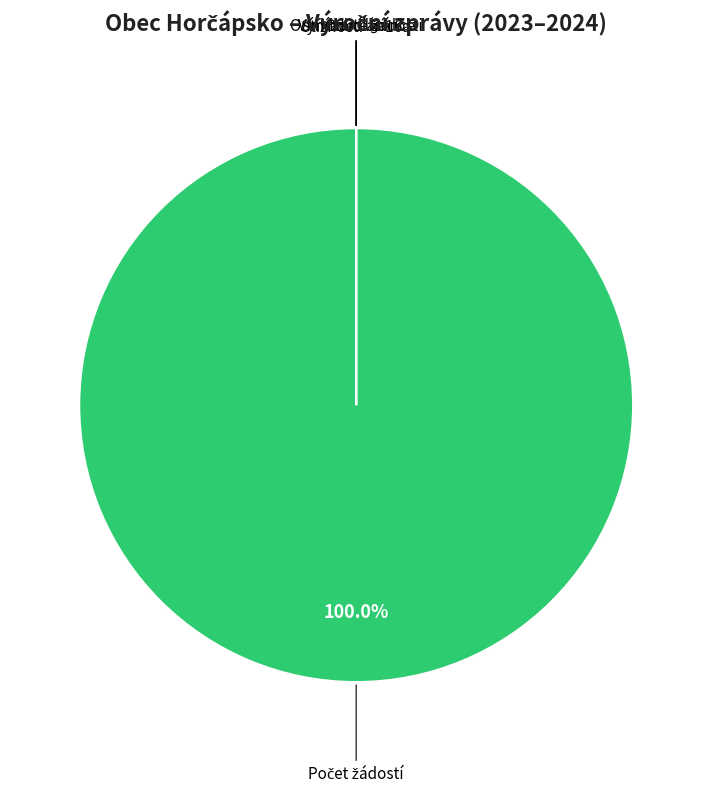

To the nearest percent, what portion does Počet podaných žádostí o informace represent?

100%